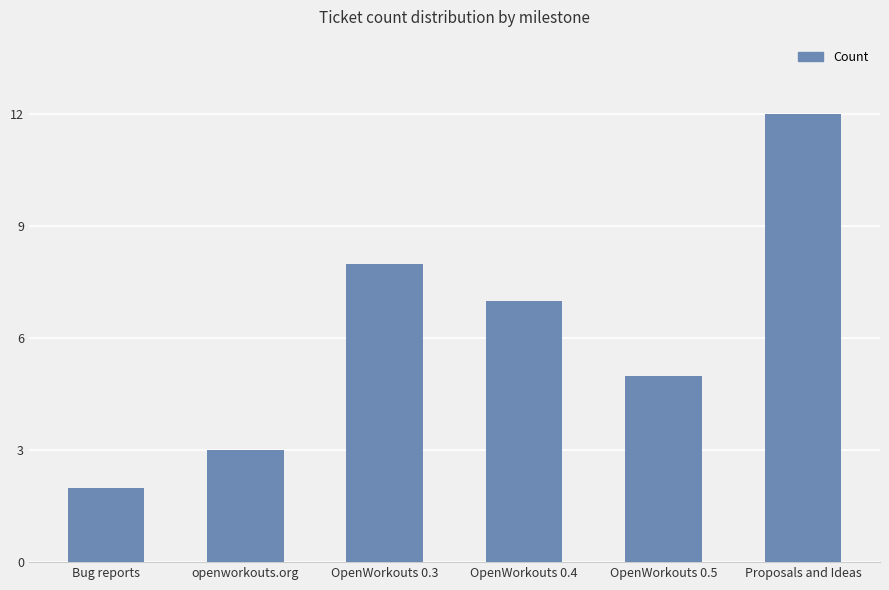

What is the label of the 2nd bar from the left?

openworkouts.org